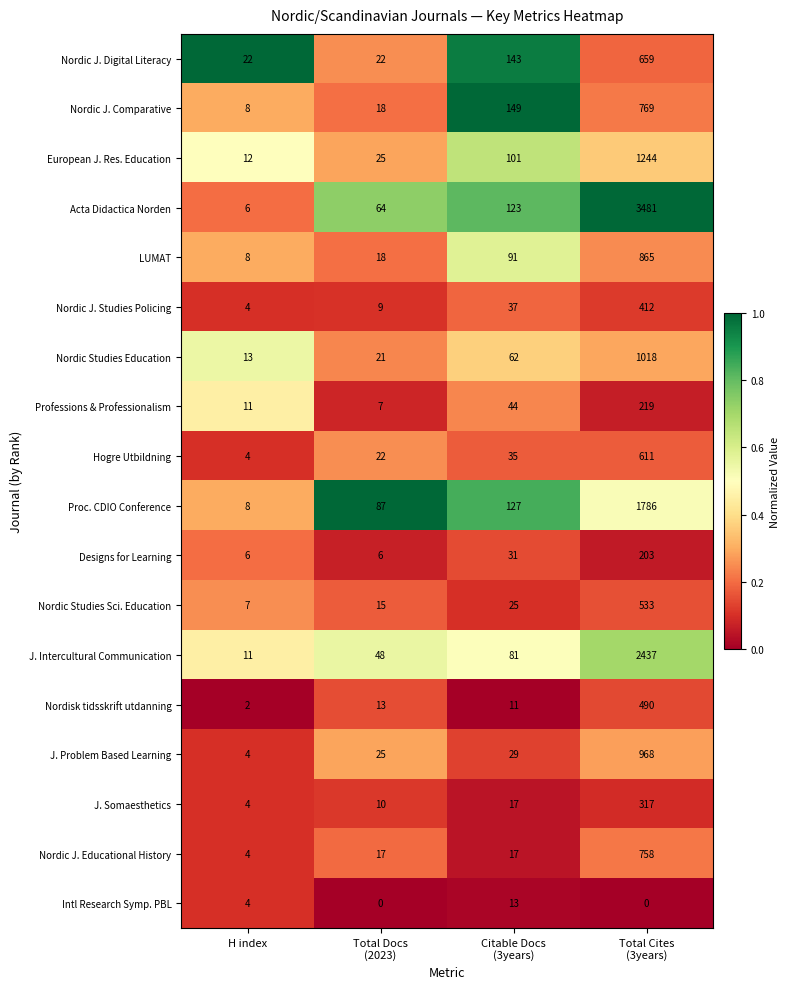

Rank the series by their maximum value, from highest to lowest.

Acta Didactica Norden, J. Intercultural Communication, Proc. CDIO Conference, European J. Res. Education, Nordic Studies Education, J. Problem Based Learning, LUMAT, Nordic J. Comparative, Nordic J. Educational History, Nordic J. Digital Literacy, Hogre Utbildning, Nordic Studies Sci. Education, Nordisk tidsskrift utdanning, Nordic J. Studies Policing, J. Somaesthetics, Professions & Professionalism, Designs for Learning, Intl Research Symp. PBL